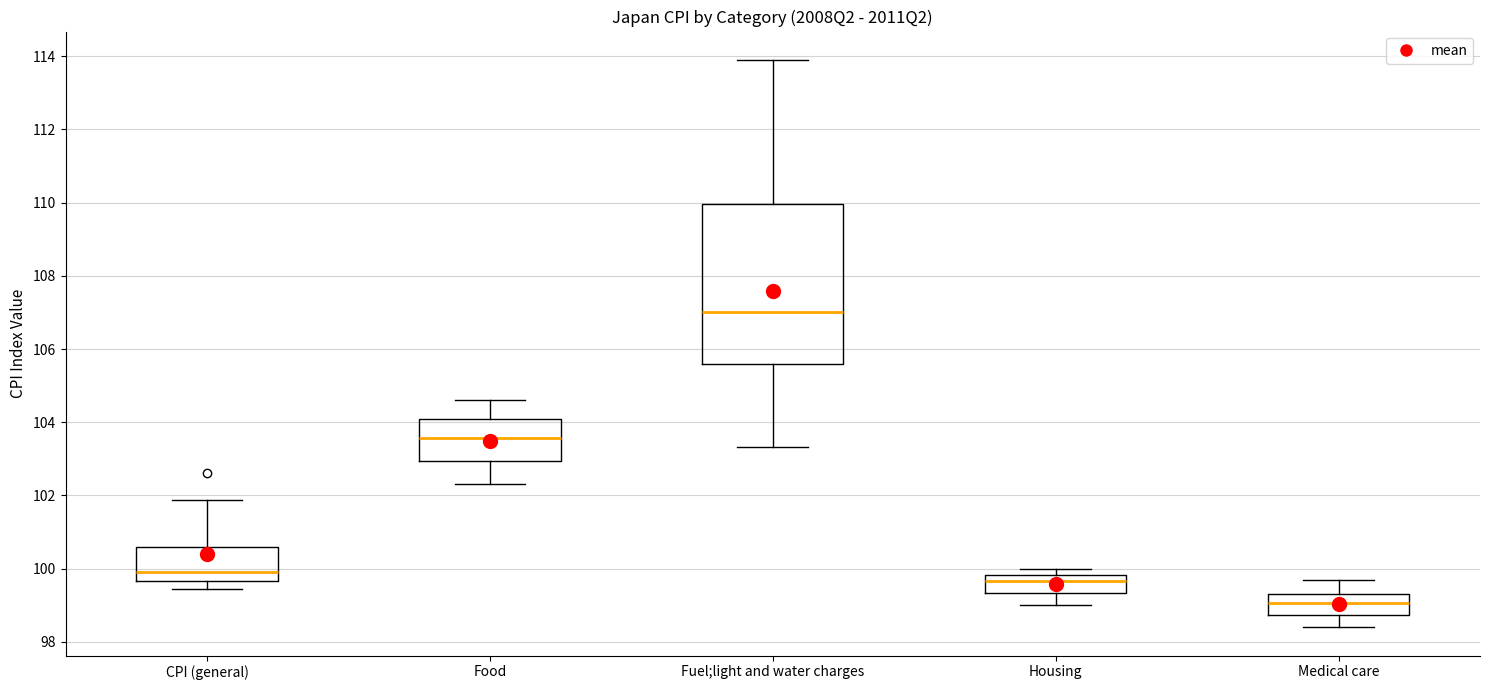

Reading left to right, read every box against the y-axis: the position of its median line, the range the box covers, and the ends of its whiskers. The values are not printed on the chart, so give them approximately, as read against the axis.

CPI (general): median 100.0, box 99.6 to 100.6, whiskers 99.4 to 101.8
Food: median 103.6, box 103.0 to 104.2, whiskers 102.4 to 104.6
Fuel;light and water charges: median 107.0, box 105.6 to 110.0, whiskers 103.4 to 114.0
Housing: median 99.6, box 99.4 to 99.8, whiskers 99.0 to 100.0
Medical care: median 99.0, box 98.8 to 99.4, whiskers 98.4 to 99.8